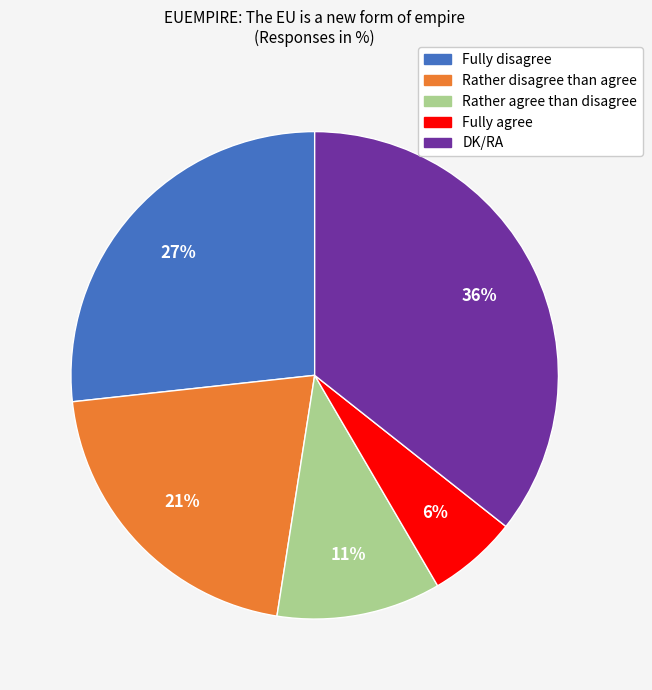

Which slice is the largest?

DK/RA